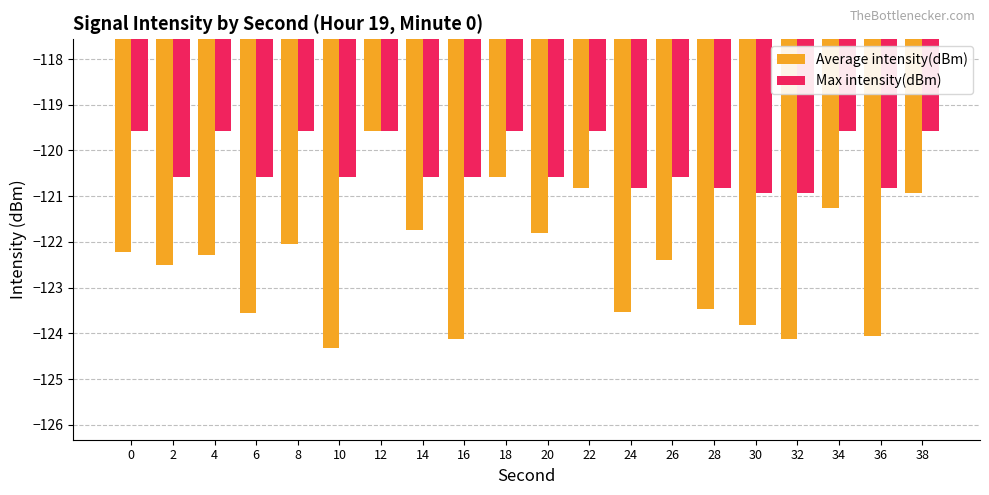

Are the bars horizontal?

No